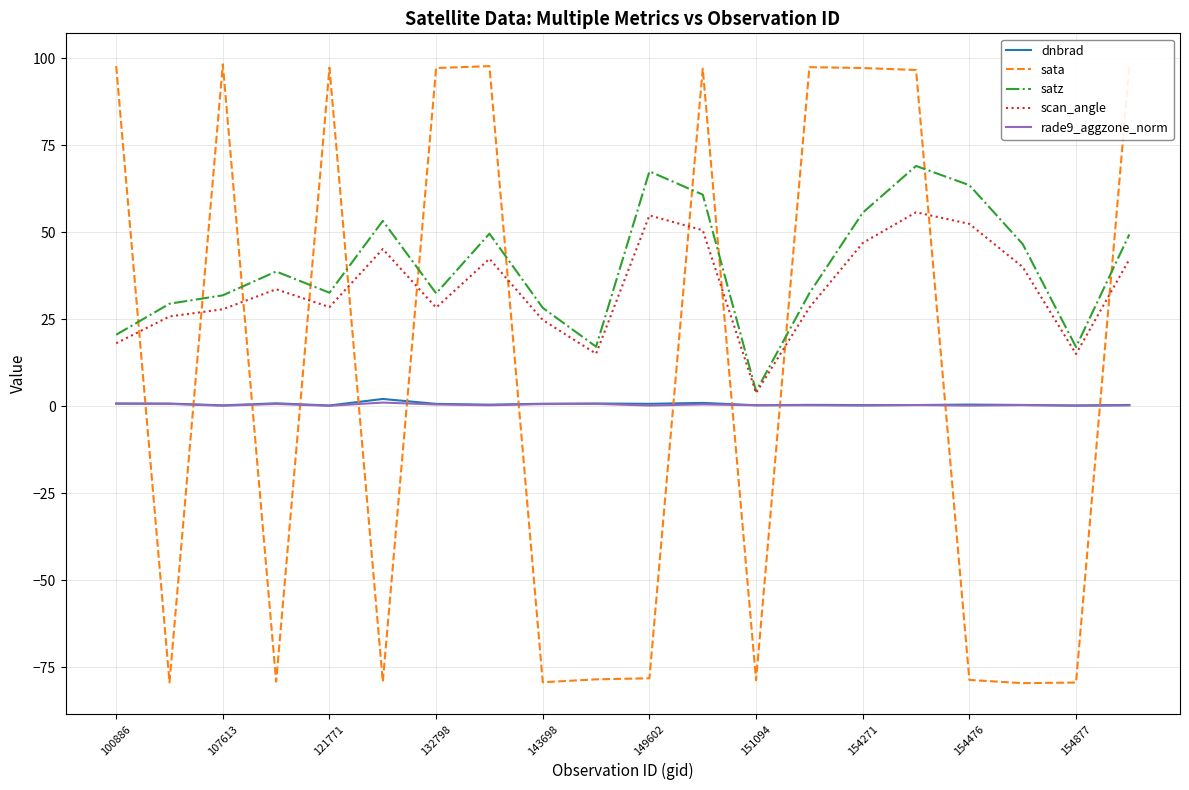

True or false: satz and rade9_aggzone_norm cross at least once.

False